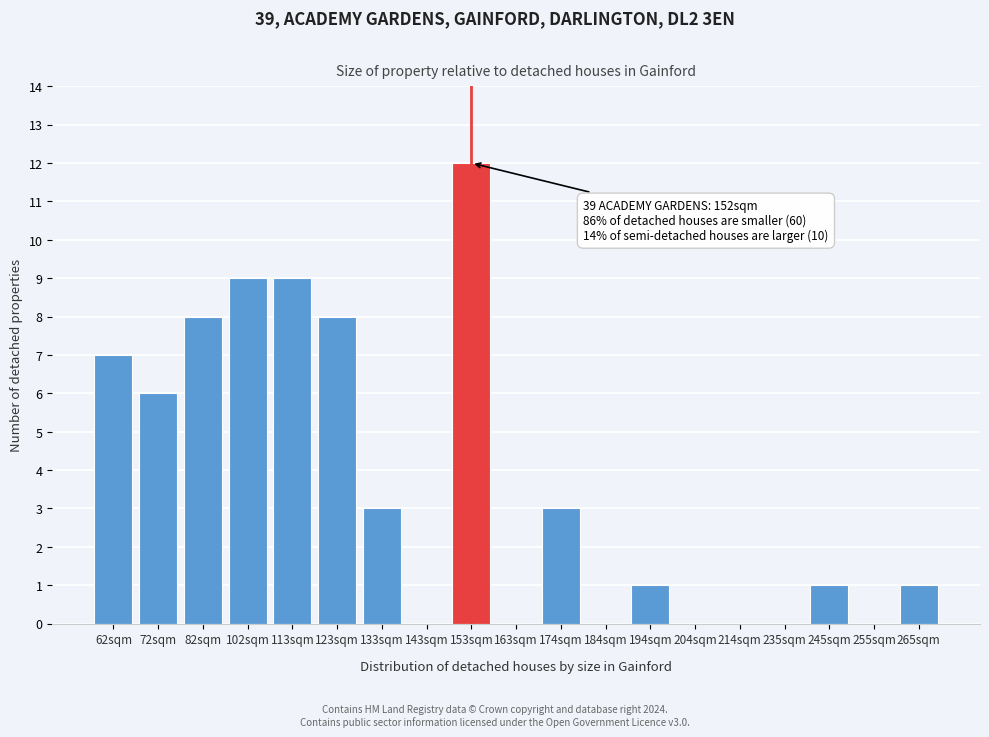

Reading right to left, extract all data points from this chart.

265sqm=1	255sqm=0	245sqm=1	235sqm=0	214sqm=0	204sqm=0	194sqm=1	184sqm=0	174sqm=3	163sqm=0	153sqm=12	143sqm=0	133sqm=3	123sqm=8	113sqm=9	102sqm=9	82sqm=8	72sqm=6	62sqm=7